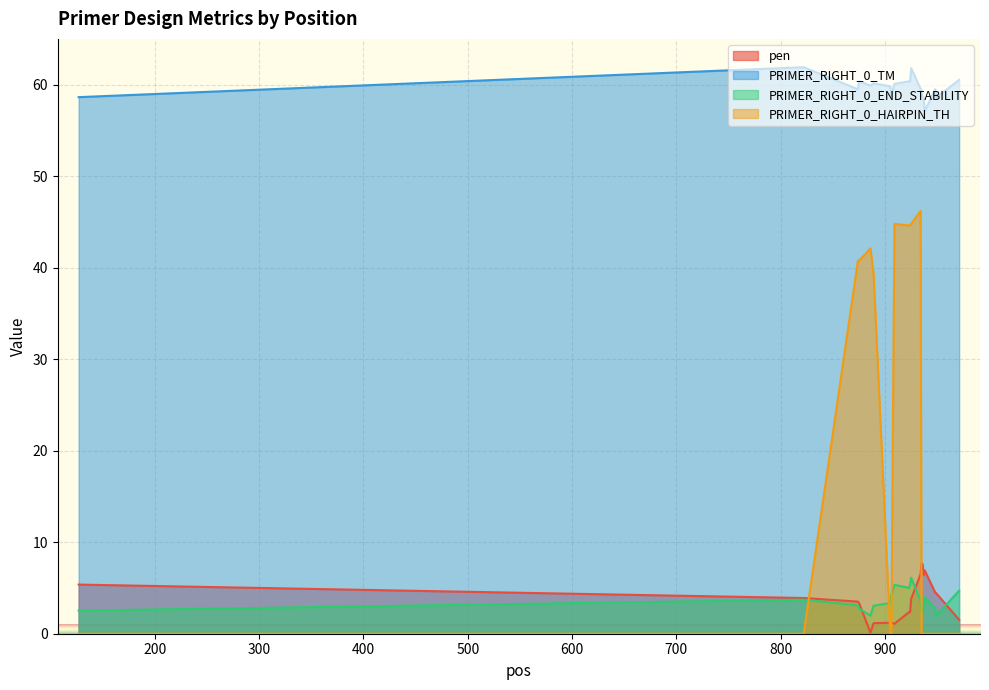

True or false: PRIMER_RIGHT_0_HAIRPIN_TH has a value of 0.0 at 822.

True